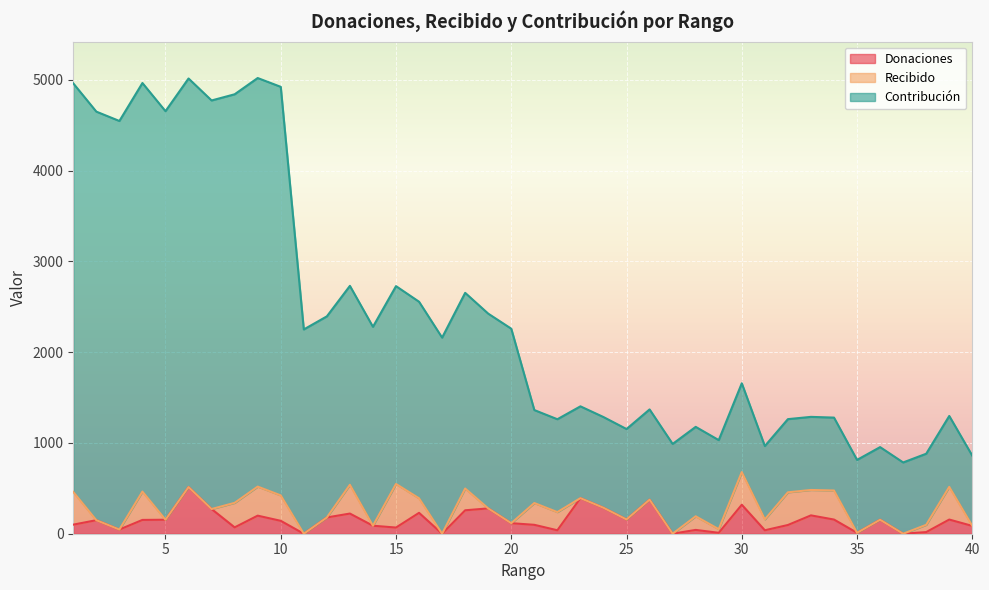

What is the approximate value of Contribución at 12, to the nearest 10?

2390